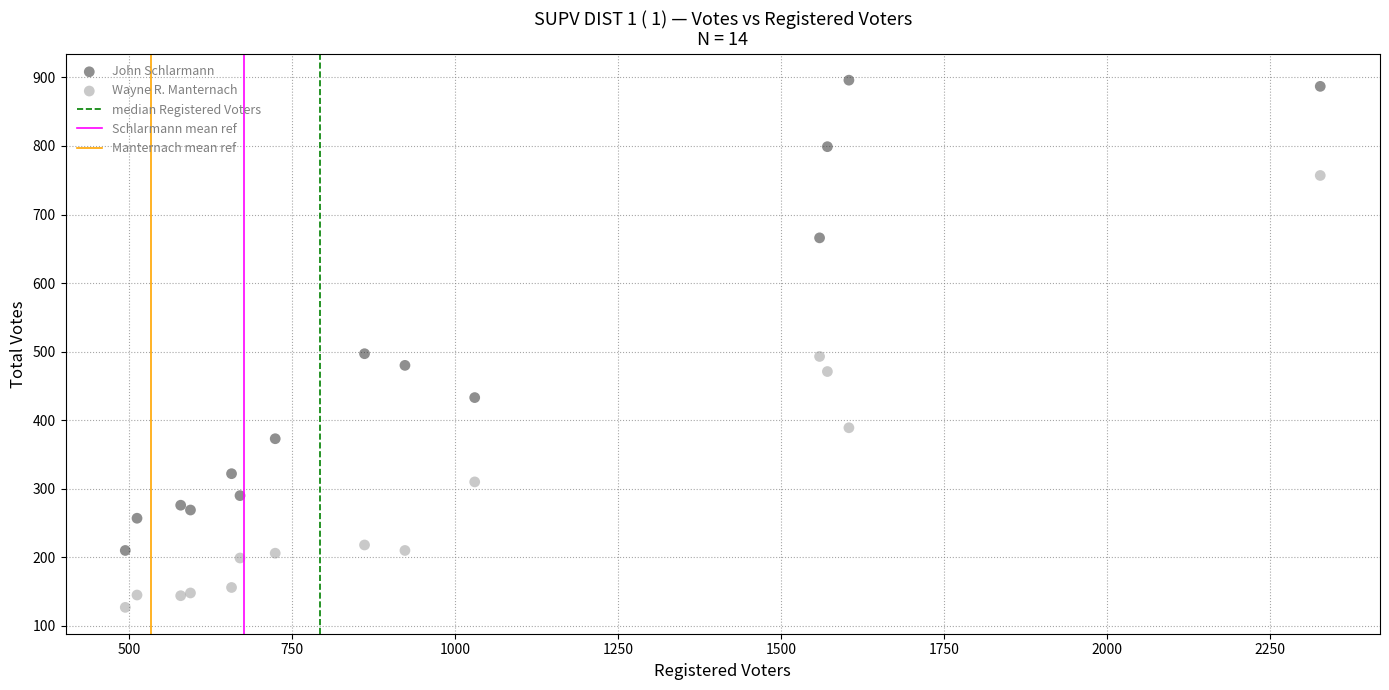

In the Wayne R. Manternach series, what Y value is closest to 442?

471